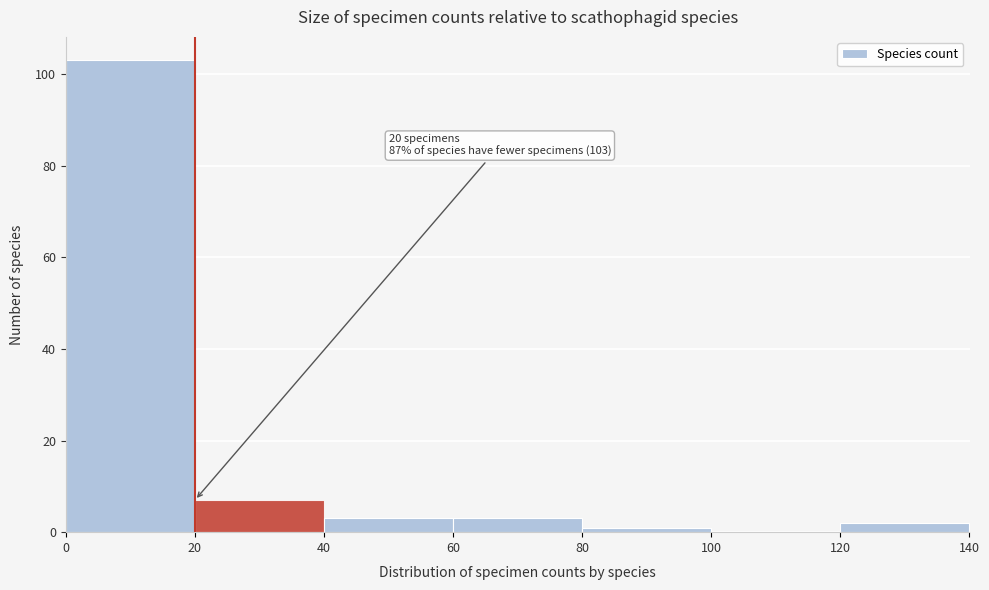

Which range on the x-axis has the tallest bar?

0 to 20